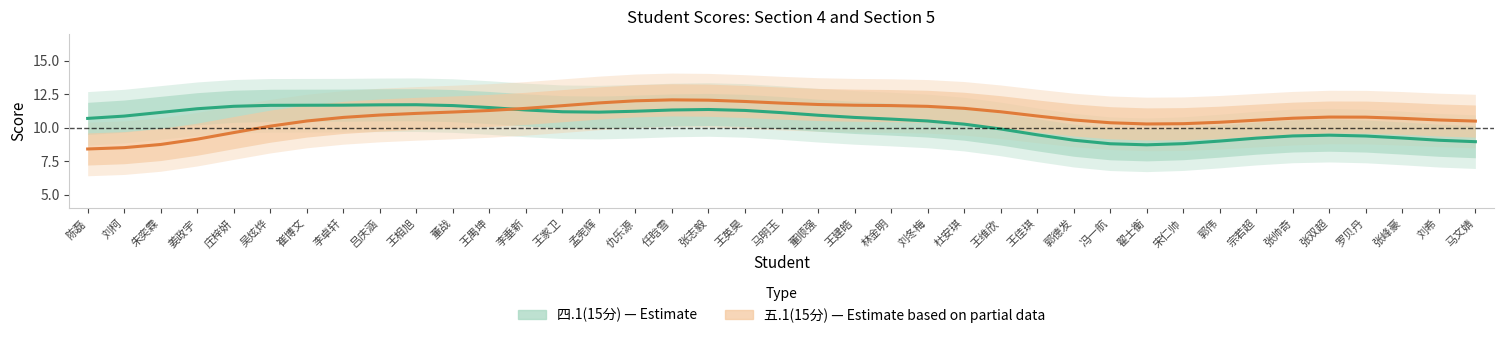

What is the sum of the 五.1(15分) values at 刘希 and 宋仁帅?

20.9